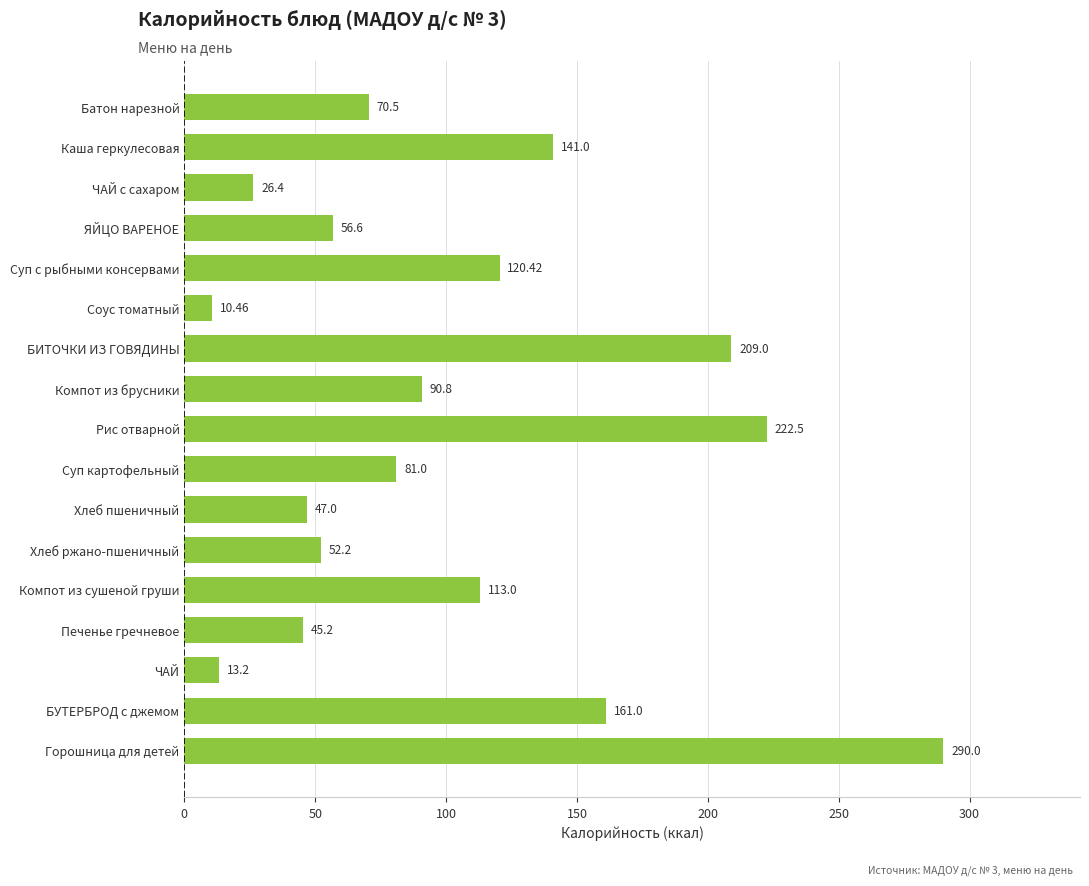

What is the difference between the maximum and second lowest values?

276.8